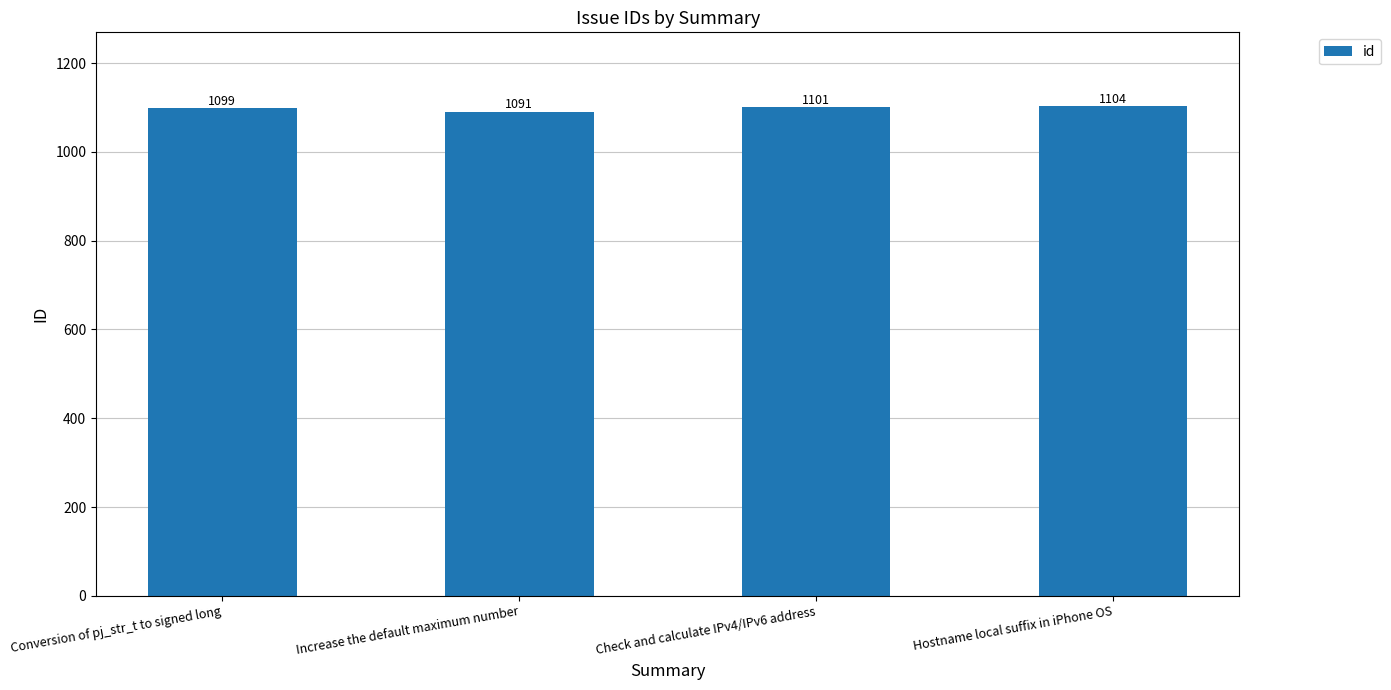

At which category does the chart reach its peak across all series?

Hostname local suffix in iPhone OS